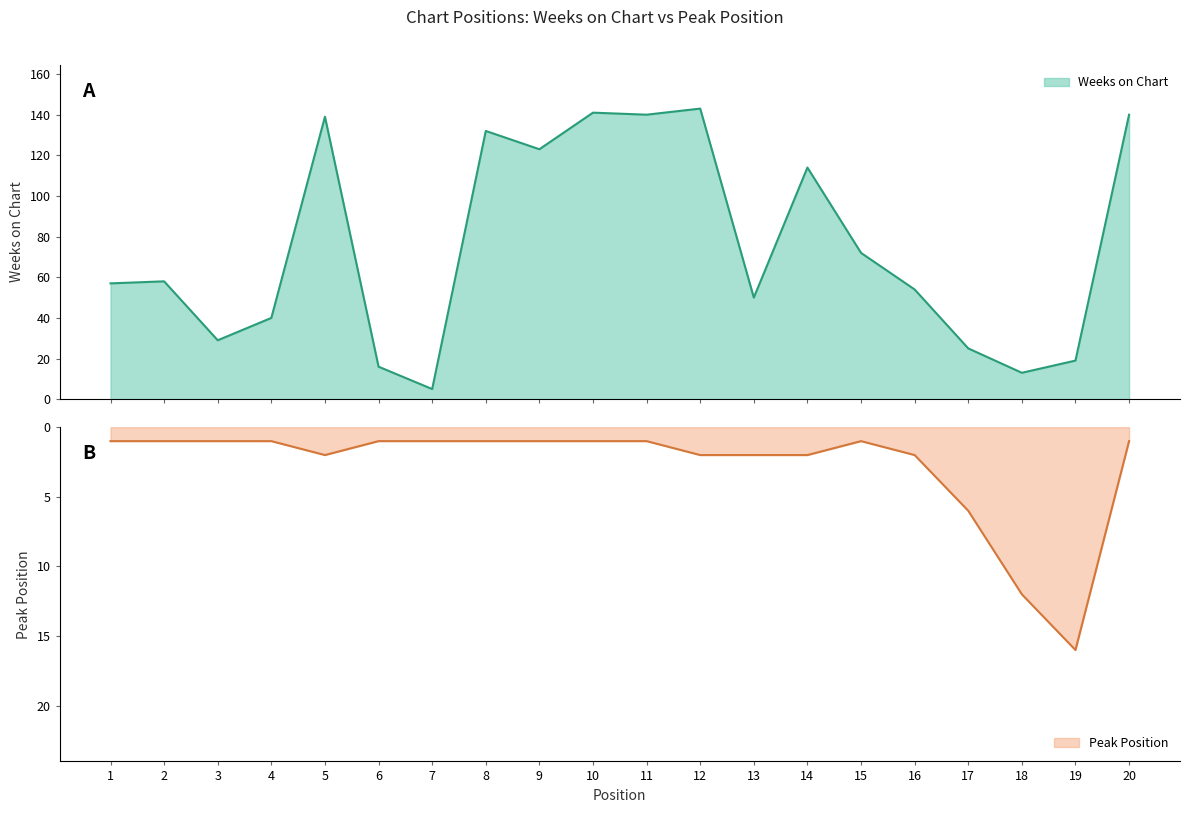

True or false: Peak Position has a value of 1 at 11.

False